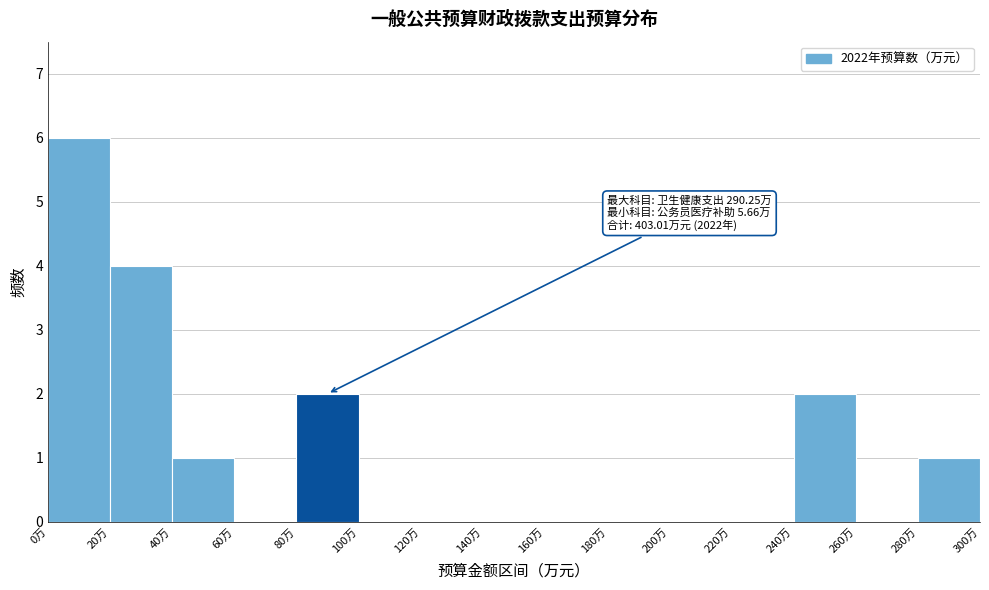

Which range on the x-axis has the tallest bar?

0 to 20